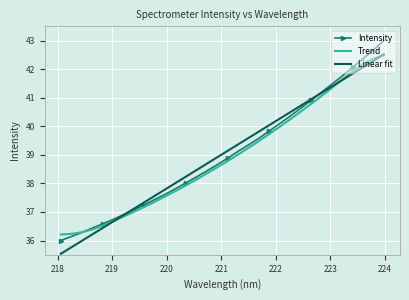

Which series has the largest range (max minus min)?

Intensity